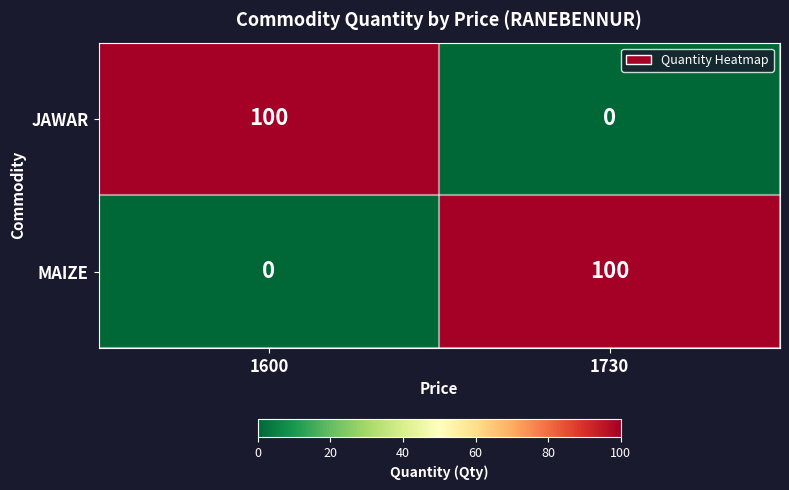

What is the difference between the highest and lowest values at 1600?

100